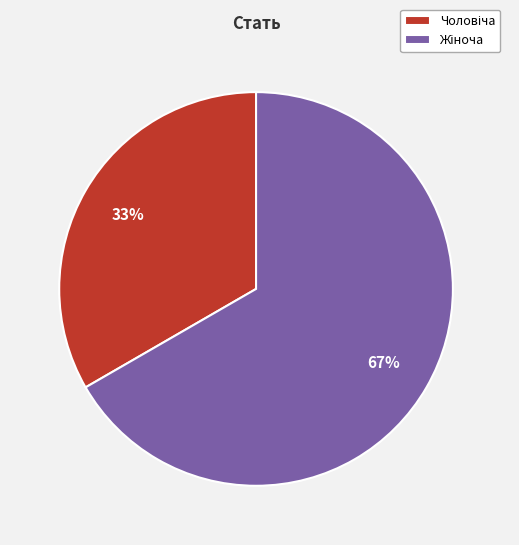

To the nearest percent, what is the average slice percentage?

50%